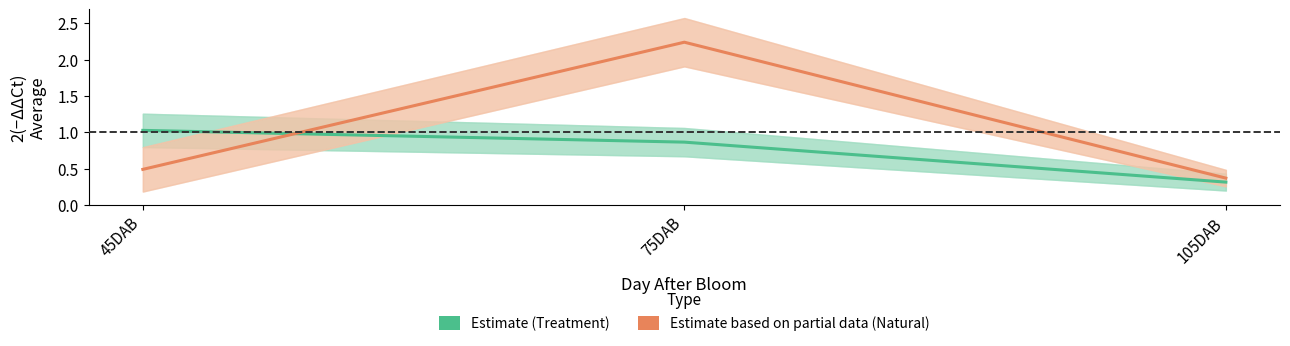

At how many categories does at least one series exceed 0?

3